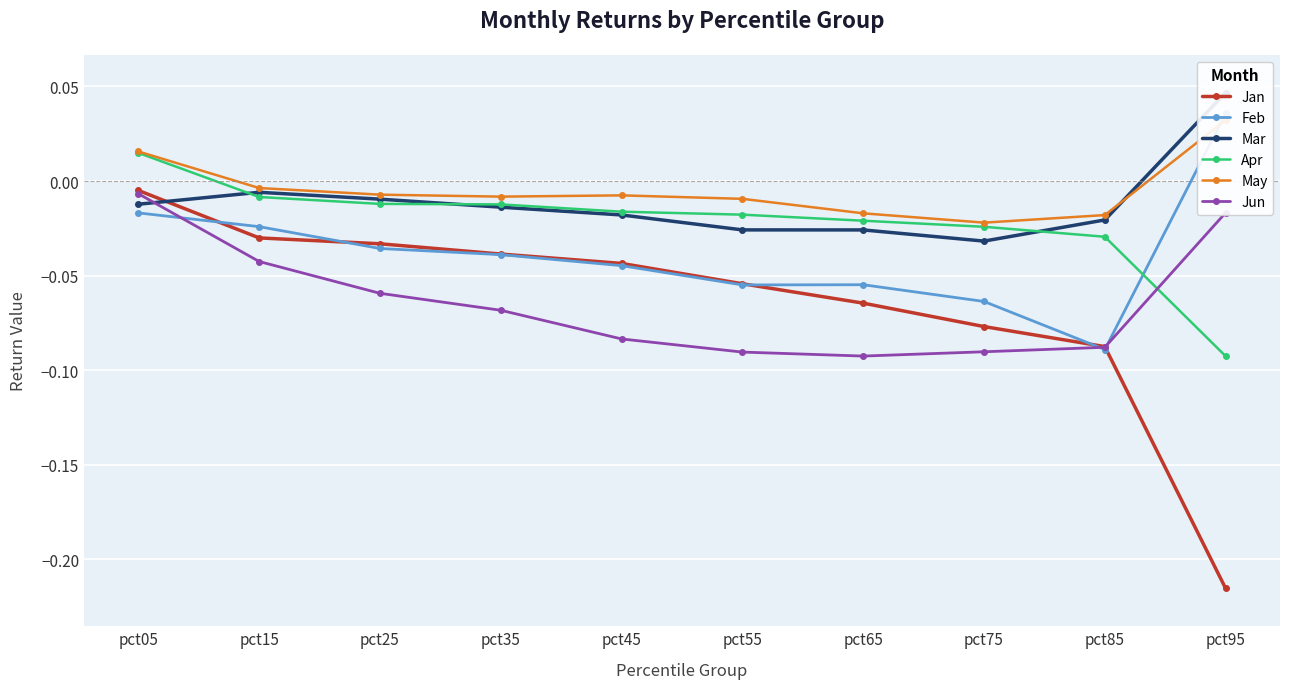

Which series ends up on top after the final intersection of Apr and Mar?

Mar